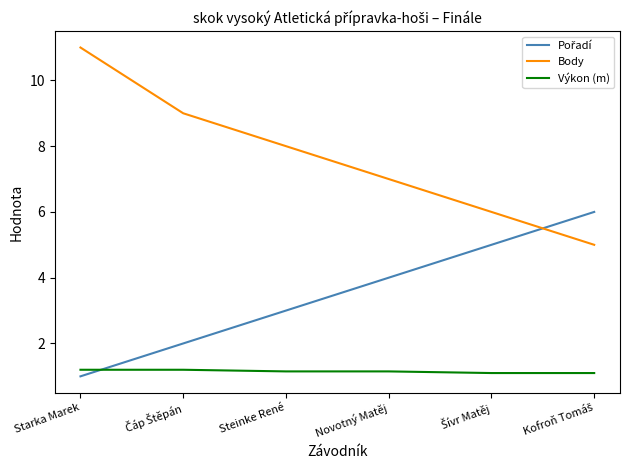

At which label is Body closest to 8?

Steinke René